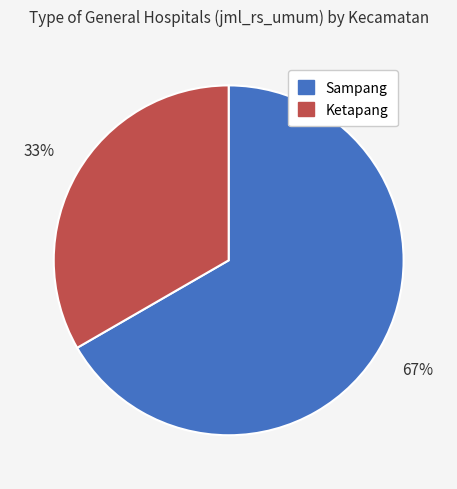

Rank the categories by value from lowest to highest.

Ketapang, Sampang